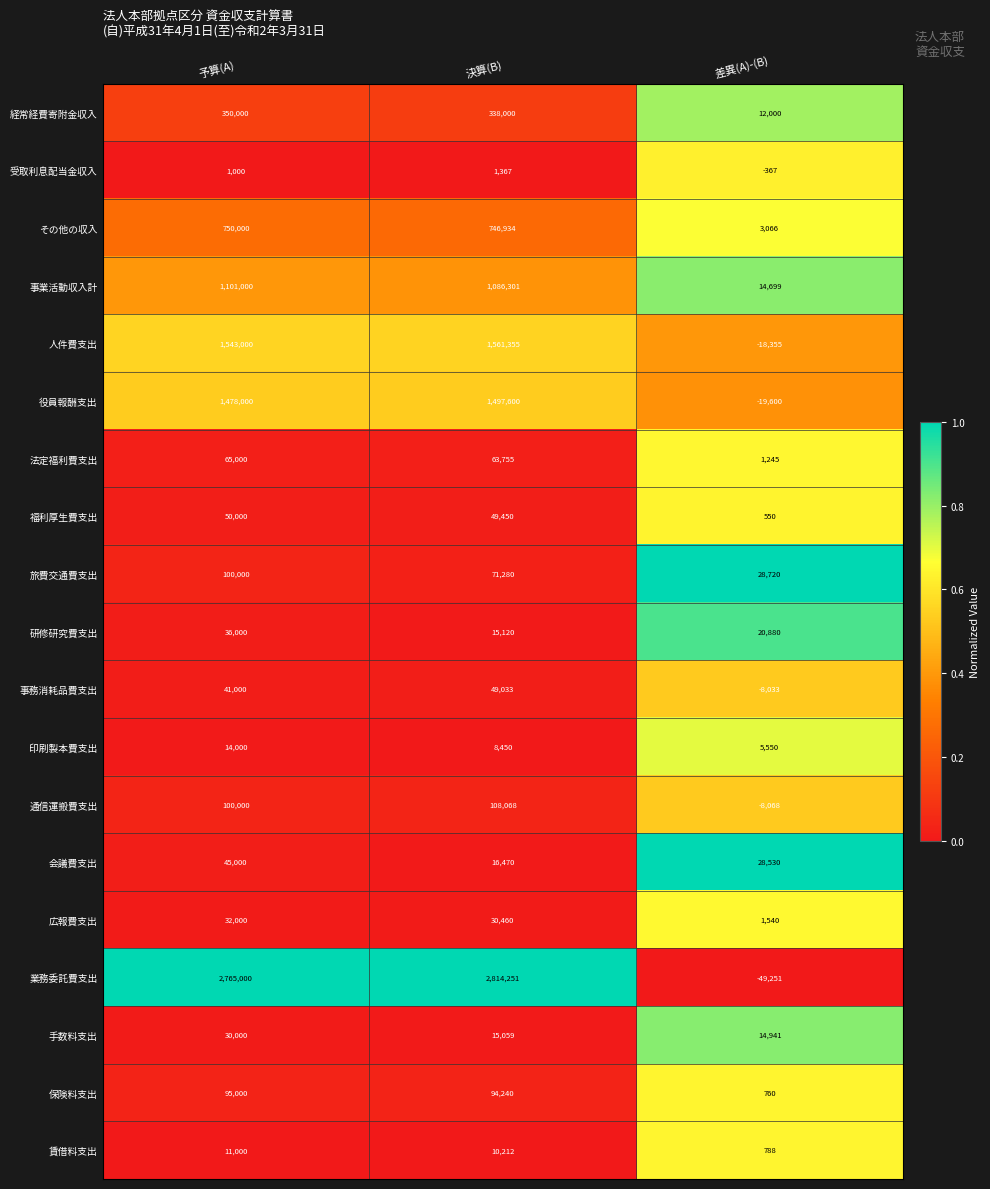

List the series in order of their peak value, highest first.

業務委託費支出, 人件費支出, 役員報酬支出, 事業活動収入計, その他の収入, 経常経費寄附金収入, 通信運搬費支出, 旅費交通費支出, 保険料支出, 法定福利費支出, 福利厚生費支出, 事務消耗品費支出, 会議費支出, 研修研究費支出, 広報費支出, 手数料支出, 印刷製本費支出, 賃借料支出, 受取利息配当金収入